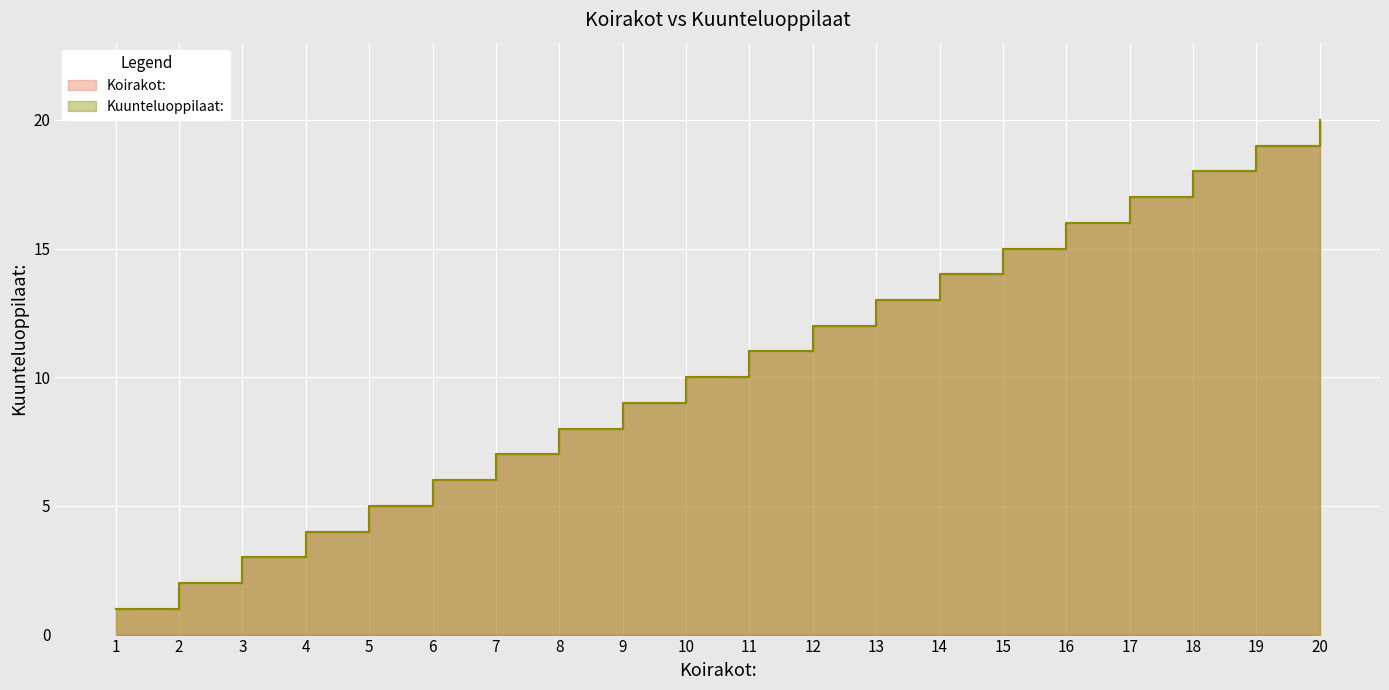

What value does the data have at 7?

7